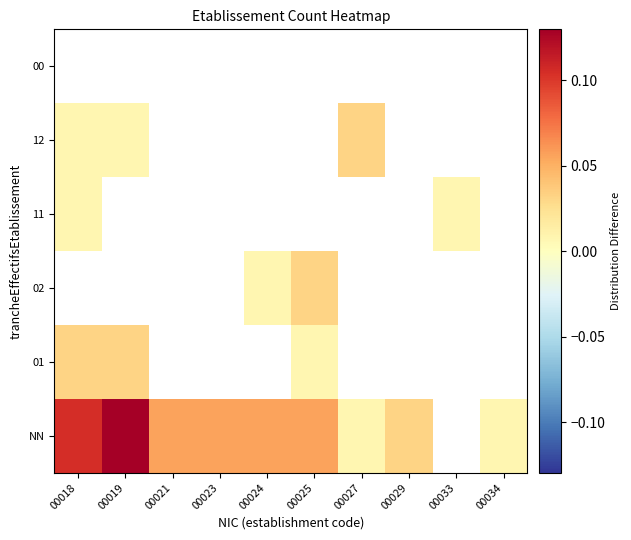

At which category does the chart reach its peak across all series?

00019